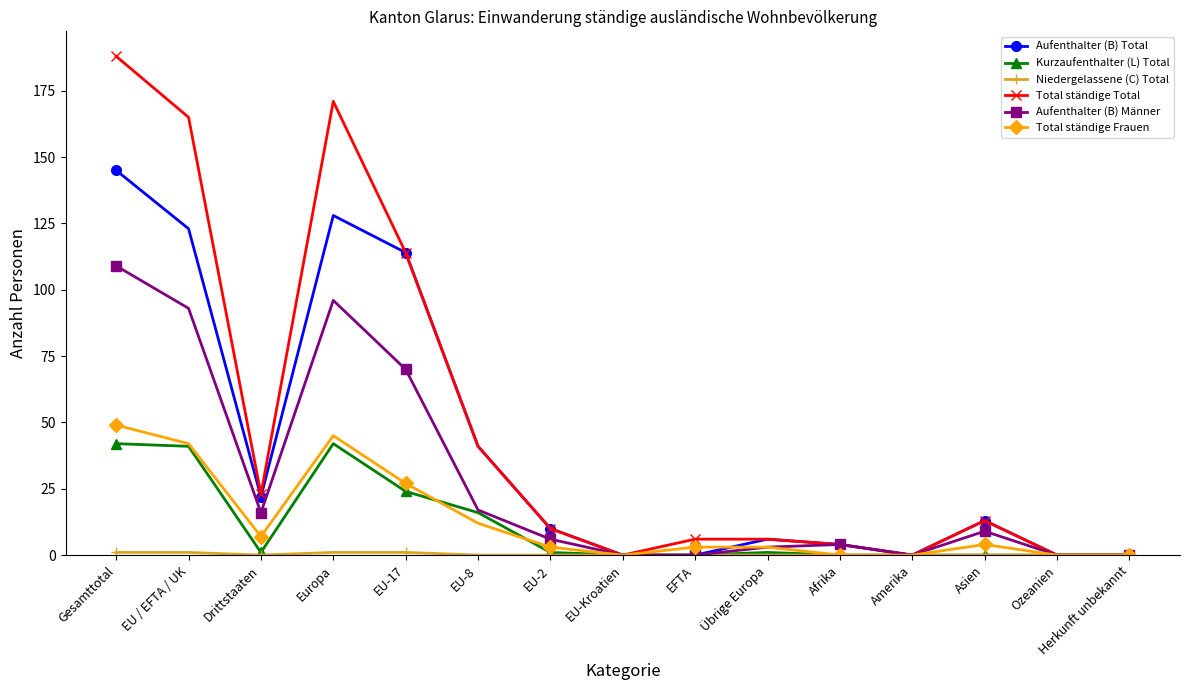

Is it true that Total ständige Frauen equals 27 at EU-17?

True